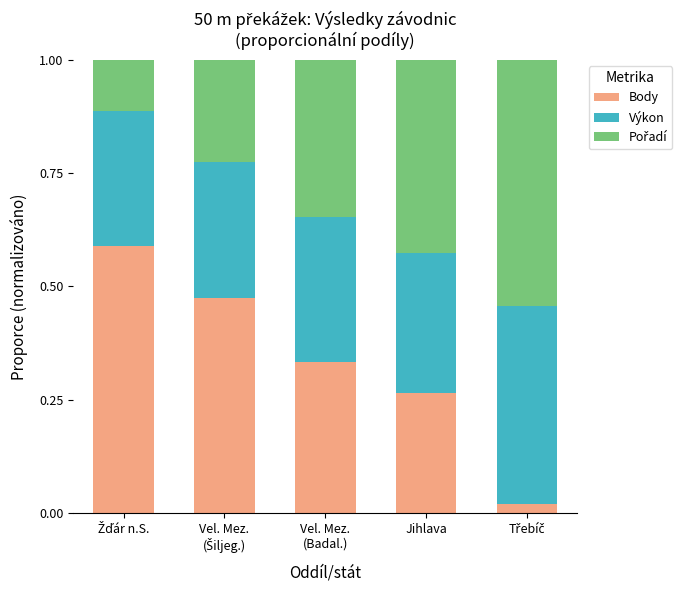

Does the chart contain any negative values?

No